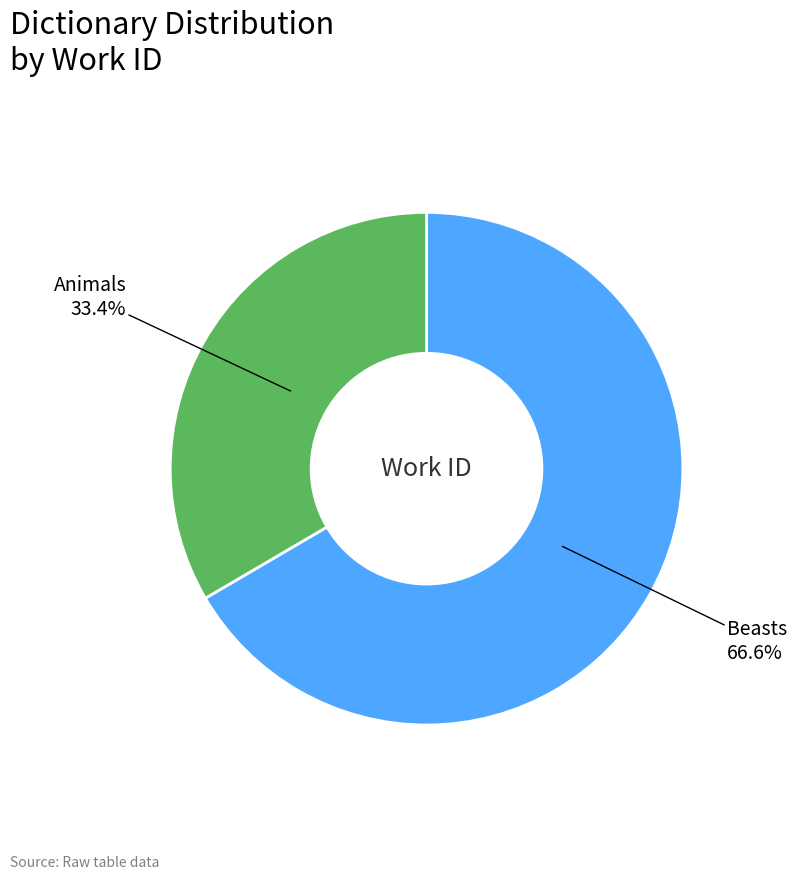

Is there a majority slice in this chart?

Yes